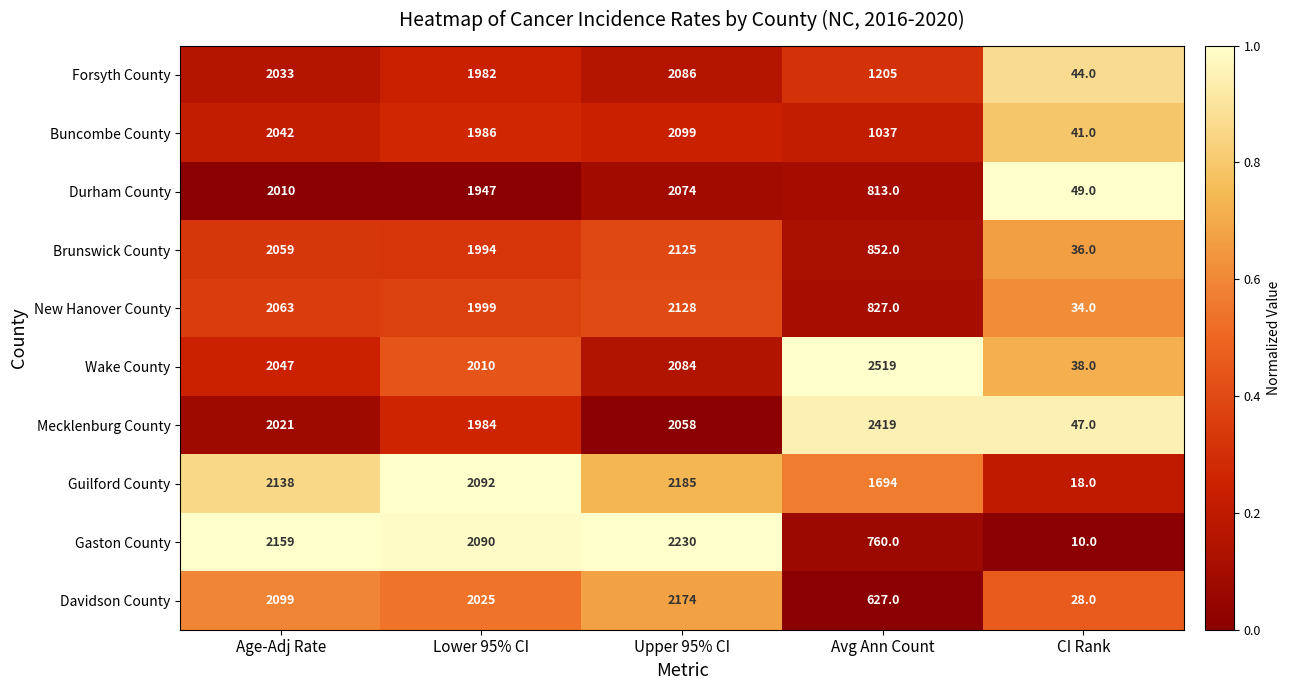

What is the approximate value of New Hanover County at Age-Adj Rate?

2063